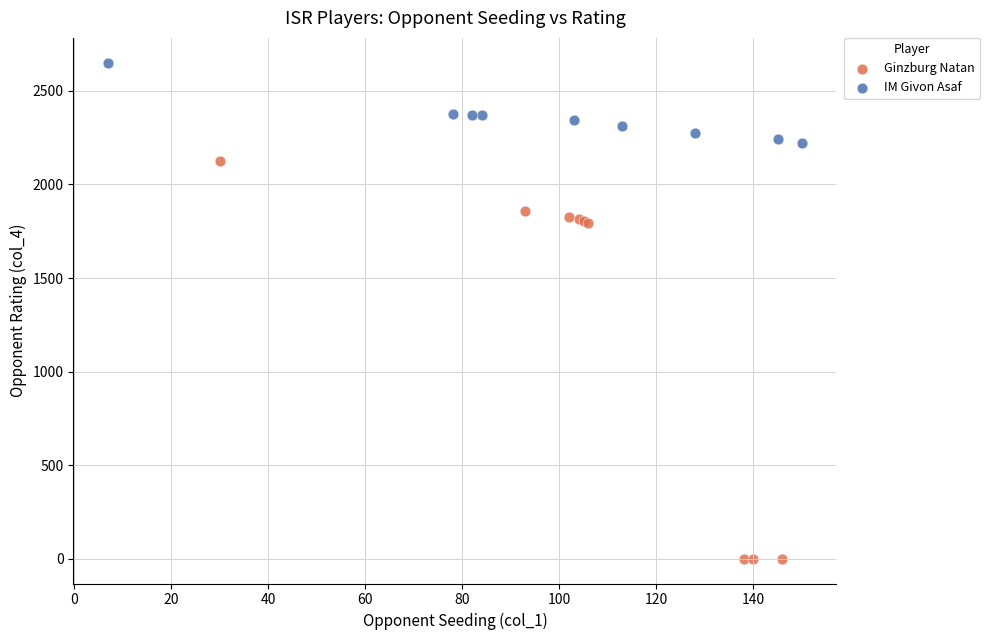

Which series contains the lowest Y value?

Ginzburg Natan